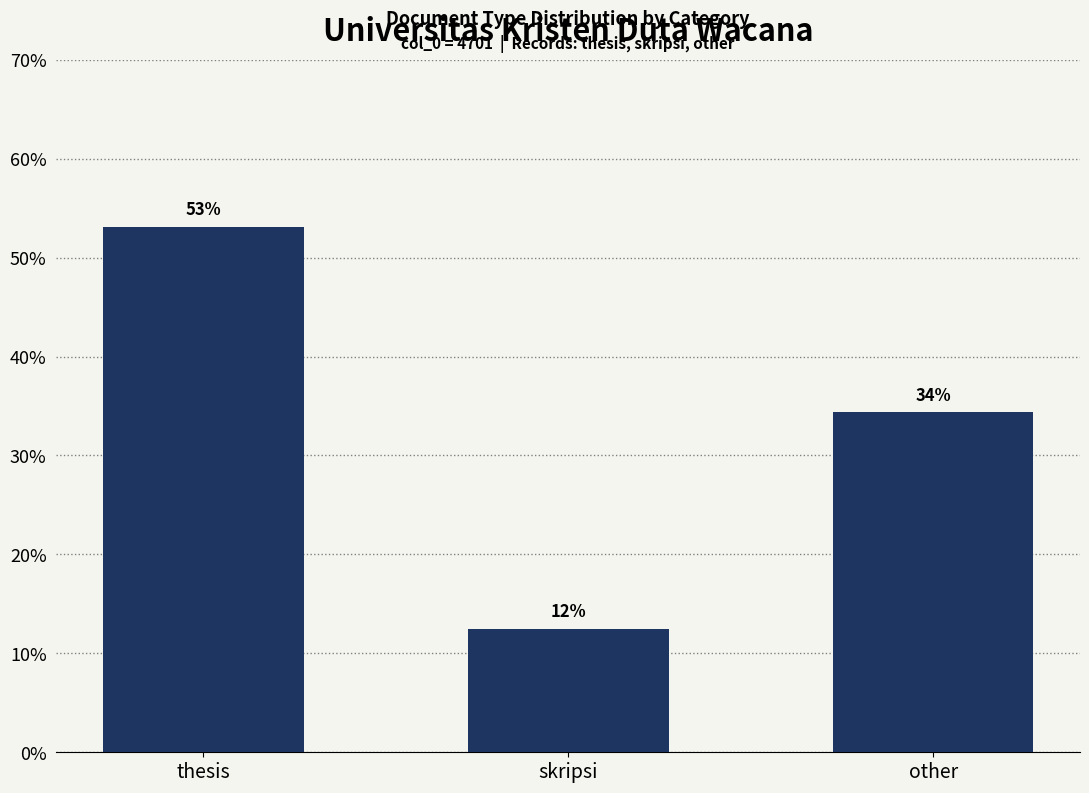

The value at thesis is 53.1. True or false?

True